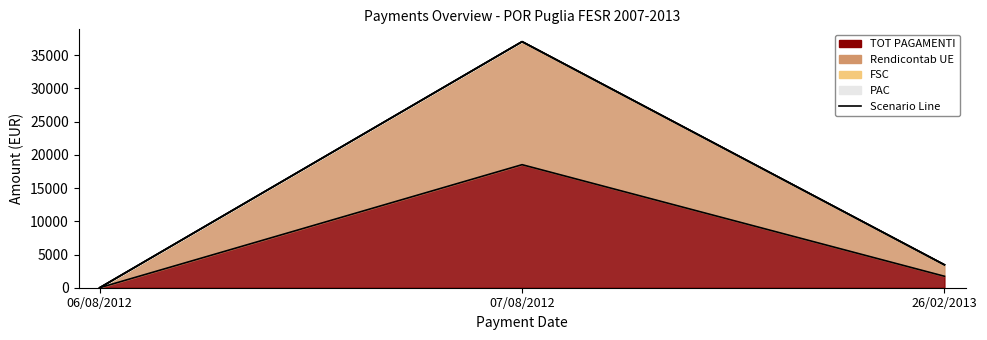

How many lines are shown in the chart?

2